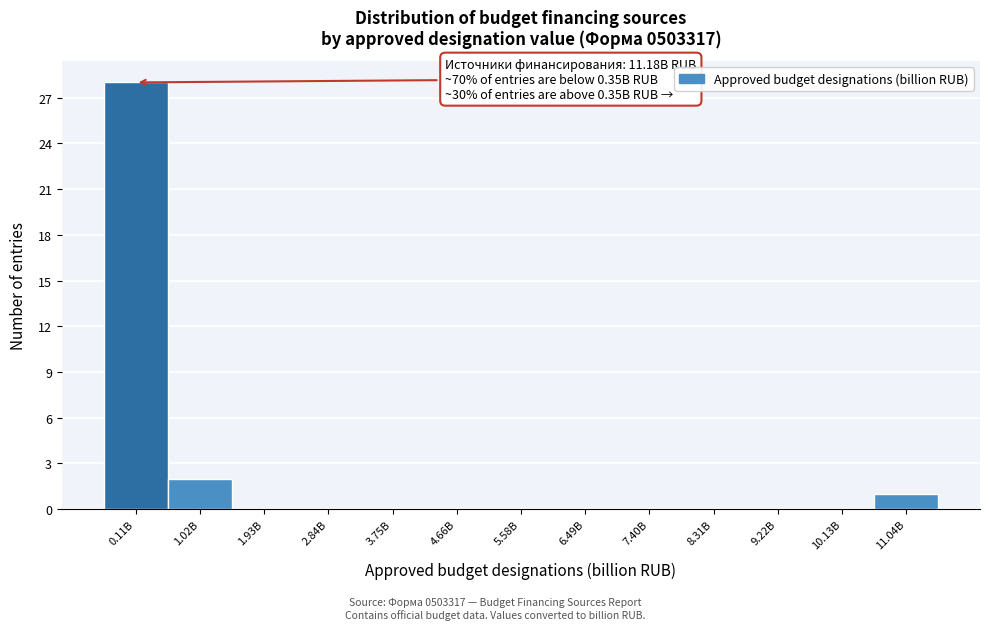

Reading left to right, transcribe all the data shown in this chart.

0.11B=28	1.02B=2	1.93B=0	2.84B=0	3.75B=0	4.66B=0	5.58B=0	6.49B=0	7.40B=0	8.31B=0	9.22B=0	10.13B=0	11.04B=1